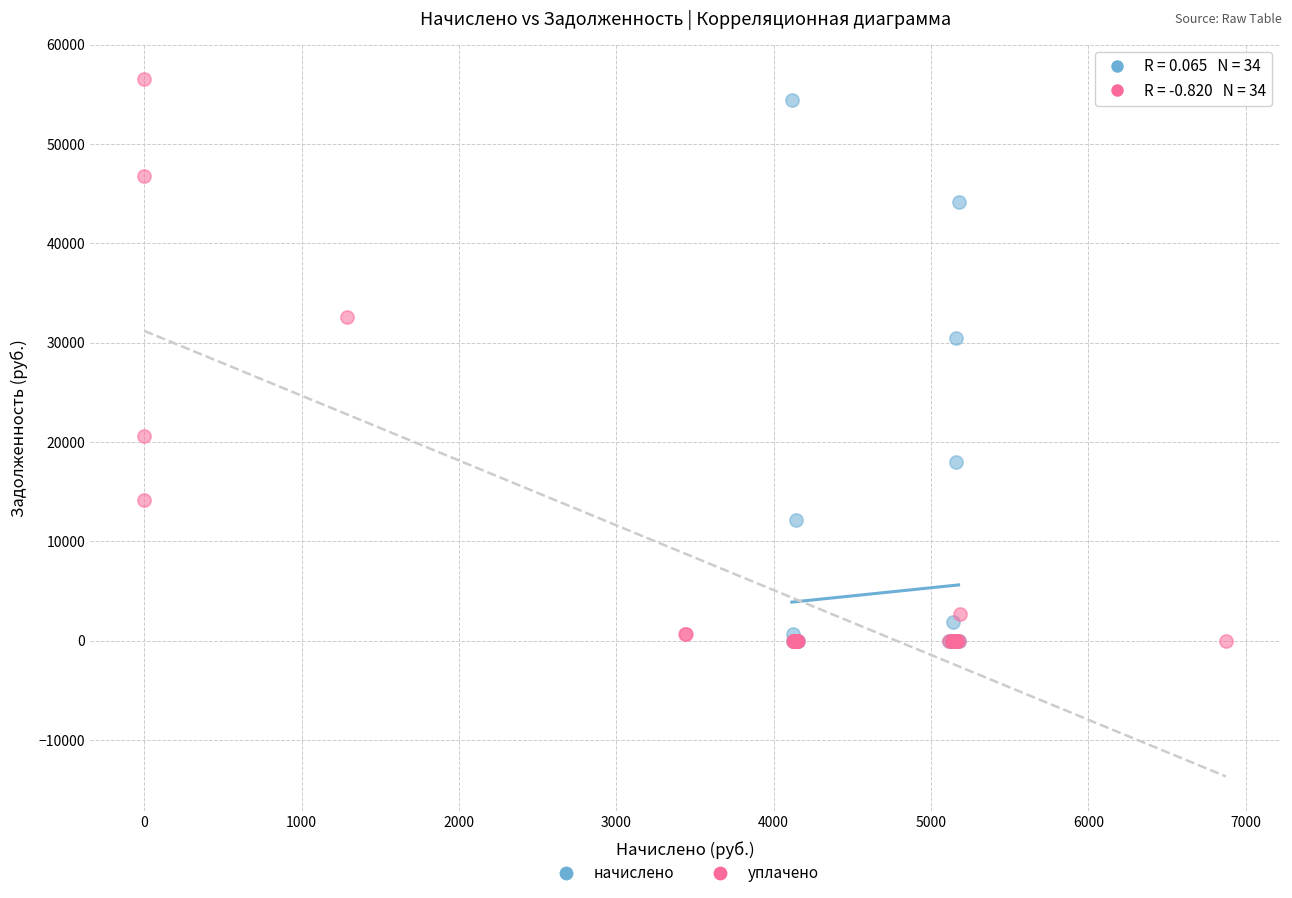

Which series contains the highest Y value?

уплачено